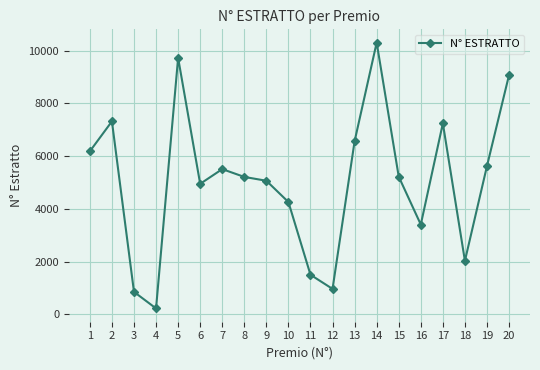

What is the value of the 10th point from the left?

4257